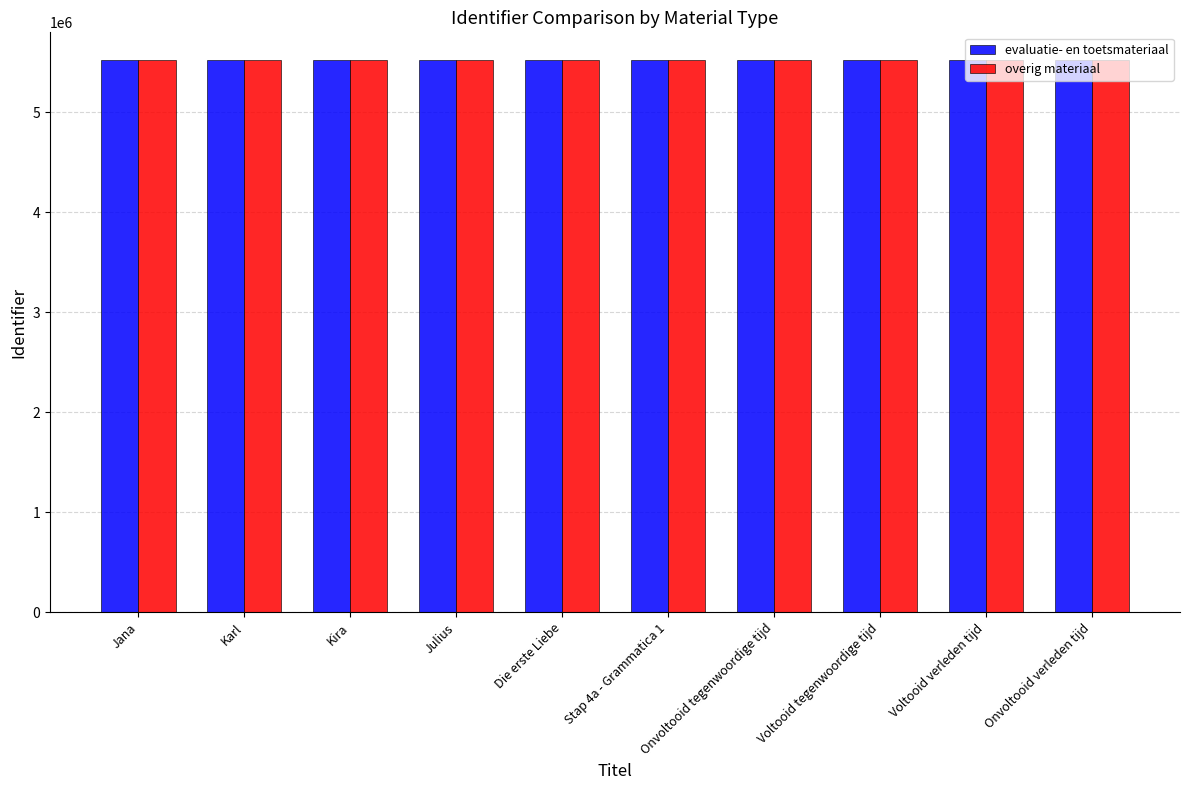

What is the spread (max minus min) of values at Die erste Liebe?

71